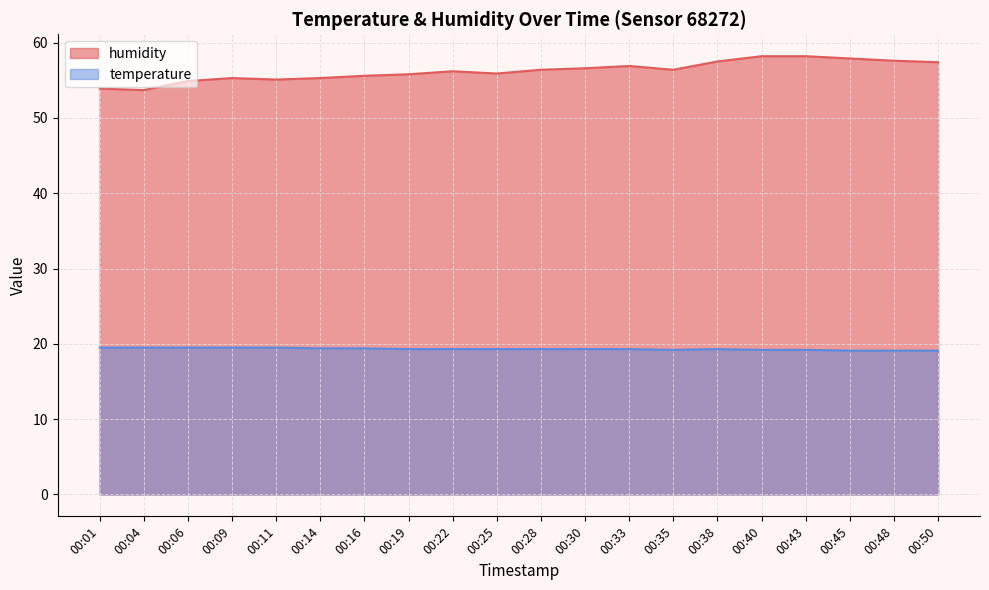

List the labels in order of temperature value, largest first.

00:01, 00:04, 00:06, 00:09, 00:11, 00:14, 00:16, 00:19, 00:22, 00:25, 00:28, 00:30, 00:33, 00:38, 00:35, 00:40, 00:43, 00:45, 00:48, 00:50